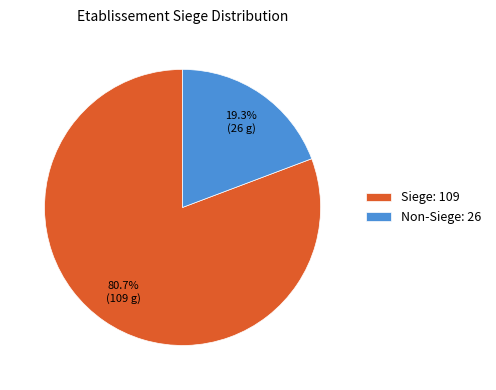

How many slices are in this pie chart?

2